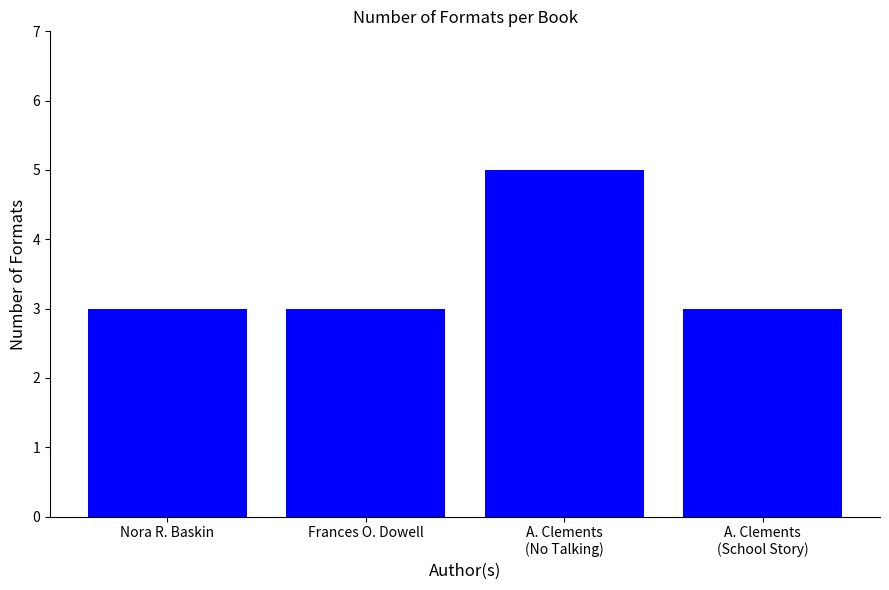

What is the maximum value shown in the chart?

5